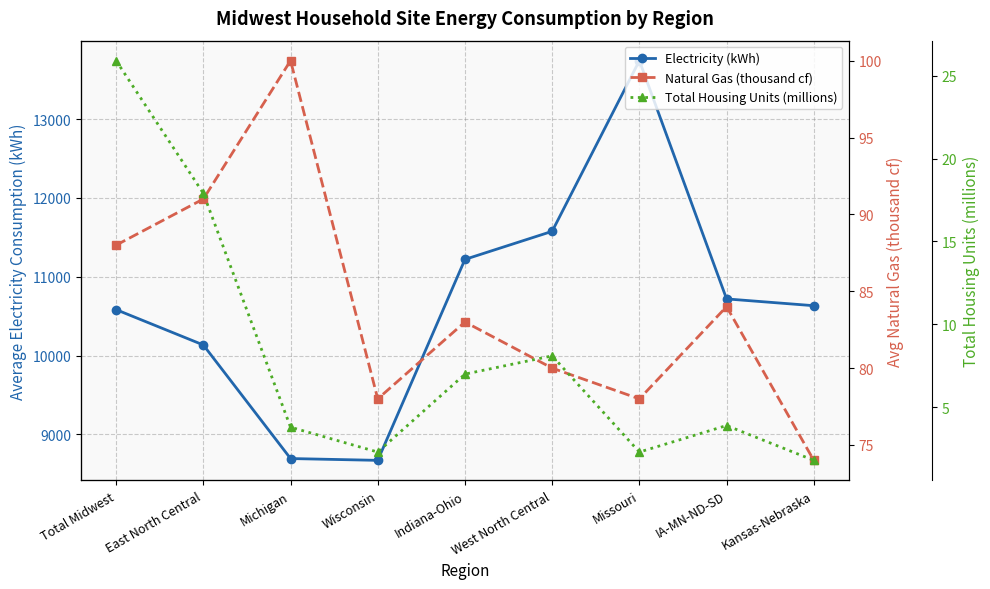

What is the average value of the Total Housing Units (millions) series?

8.1